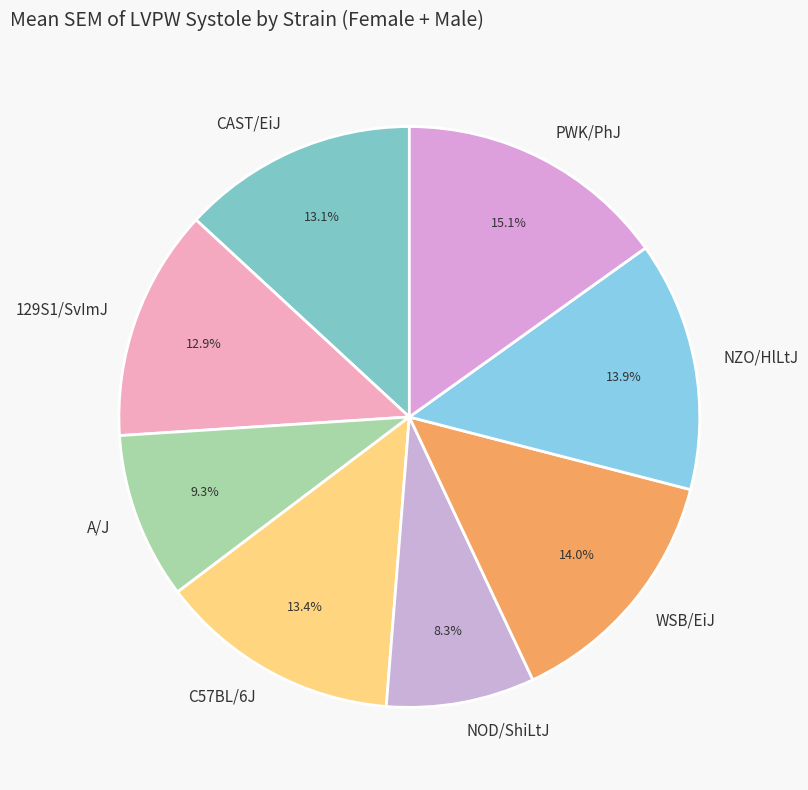

Count the number of slices in the pie.

8